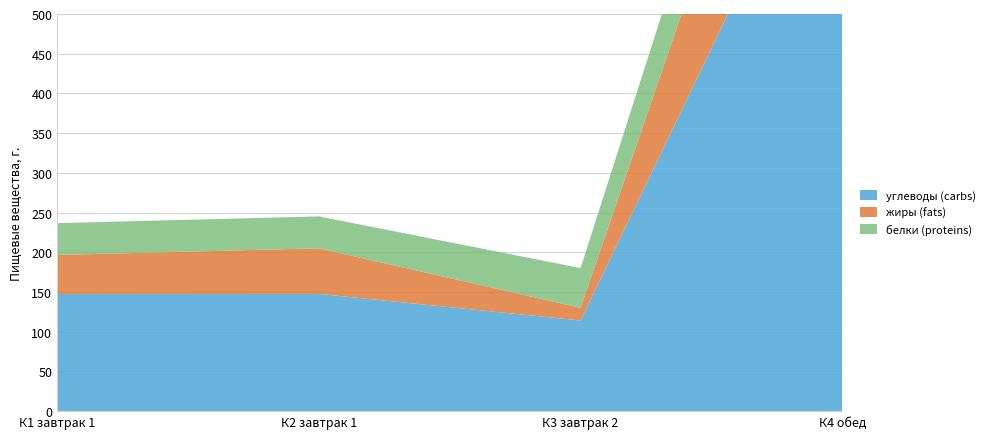

Which category has the highest value across all series?

К4 обед